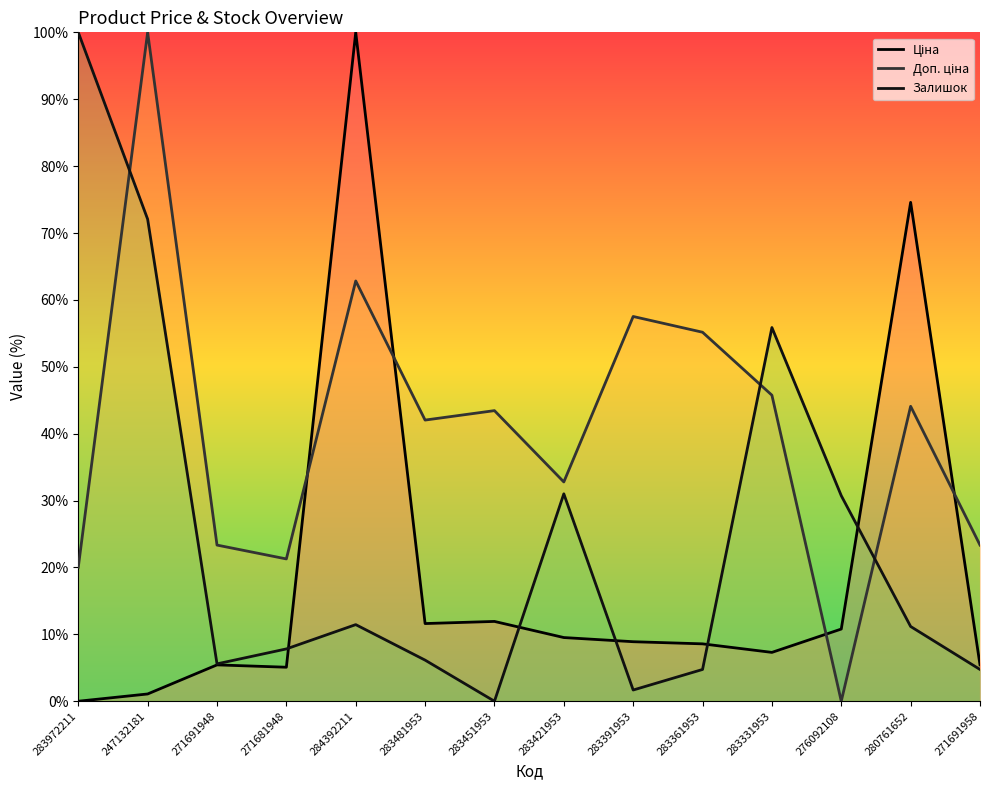

How many positive values does the Доп. ціна series have?

13